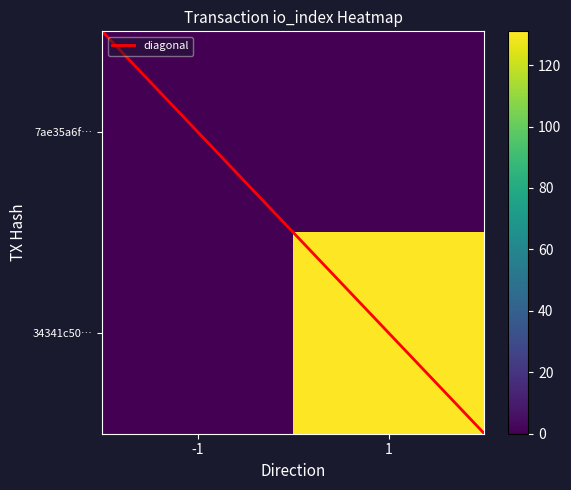

Is the value of 7ae35a6fd1c85d4169f4637f744463c1229c94a at col_1 greater than the value of 34341c5098a08241daac9fc6d0e54befe38daea at col_1?

No